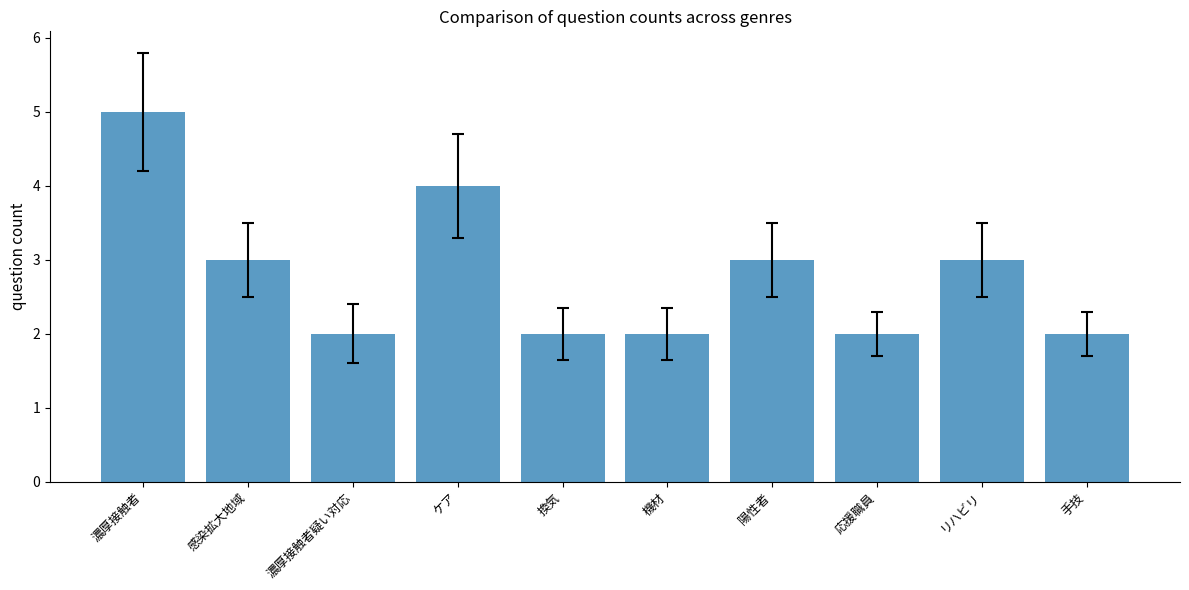

Reading right to left, list all the values displayed in this chart.

手技=2	リハビリ=3	応援職員=2	陽性者=3	機材=2	換気=2	ケア=4	濃厚接触者疑い対応=2	感染拡大地域=3	濃厚接触者=5